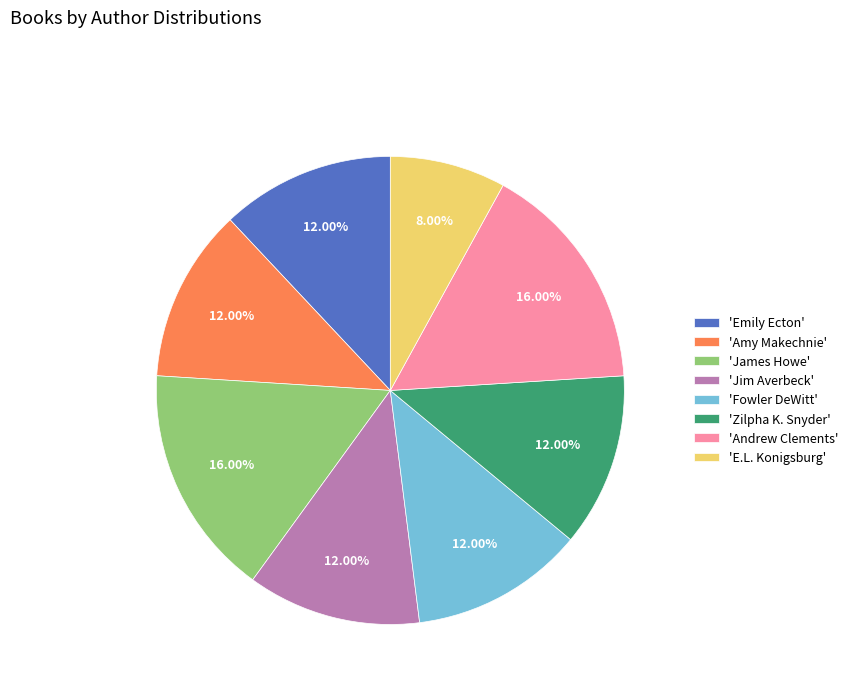

To the nearest percent, what is the average slice percentage?

12%